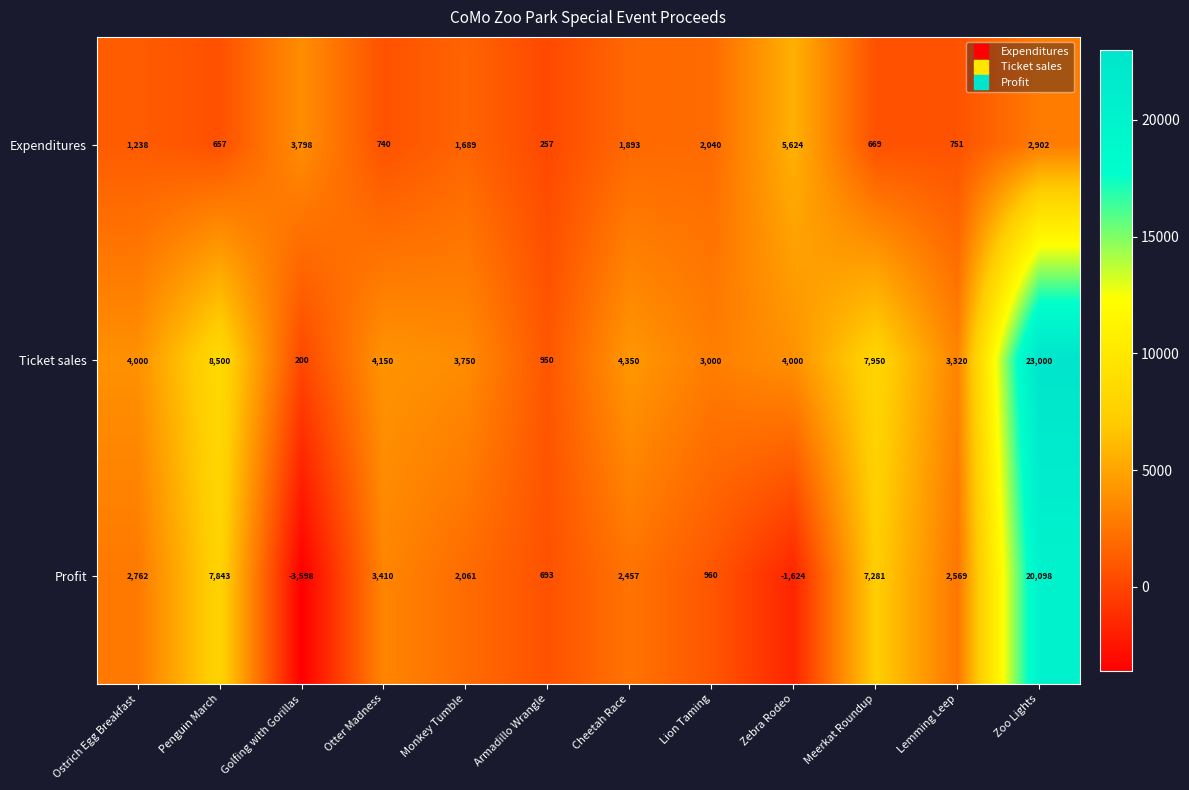

At which category is the sum across all series the highest?

Zoo Lights